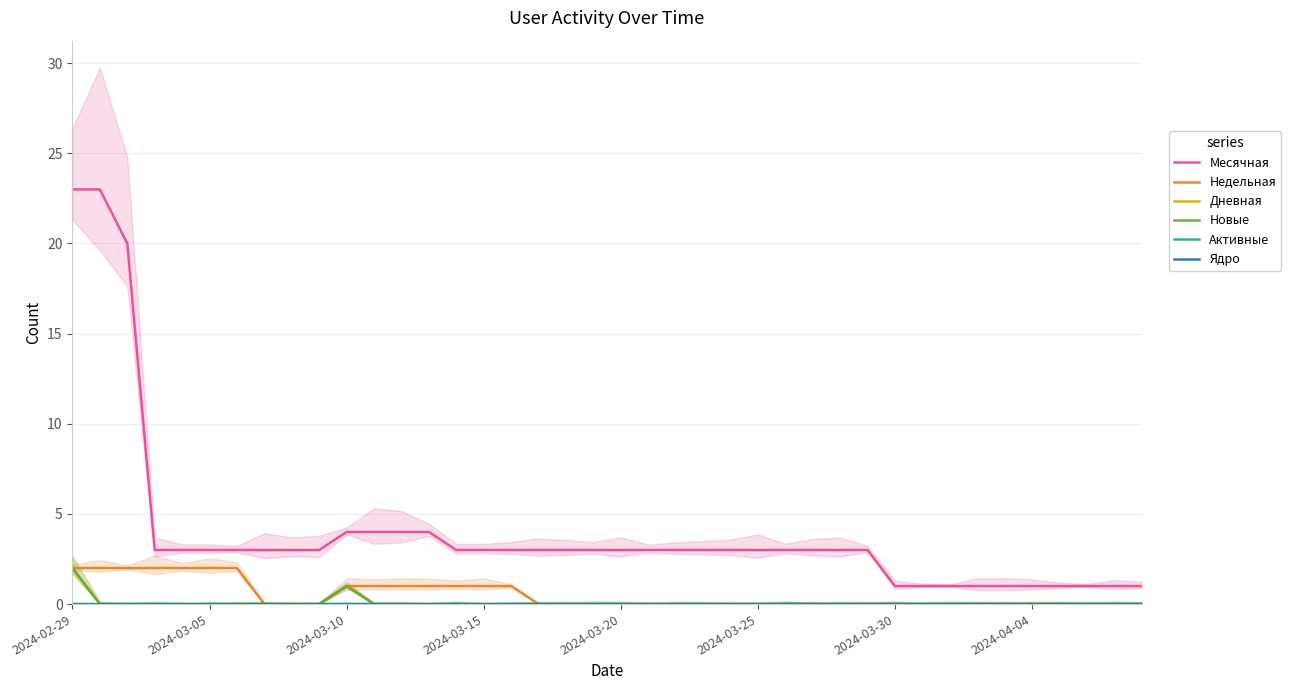

Which category has the lowest value across all series?

2024-04-04